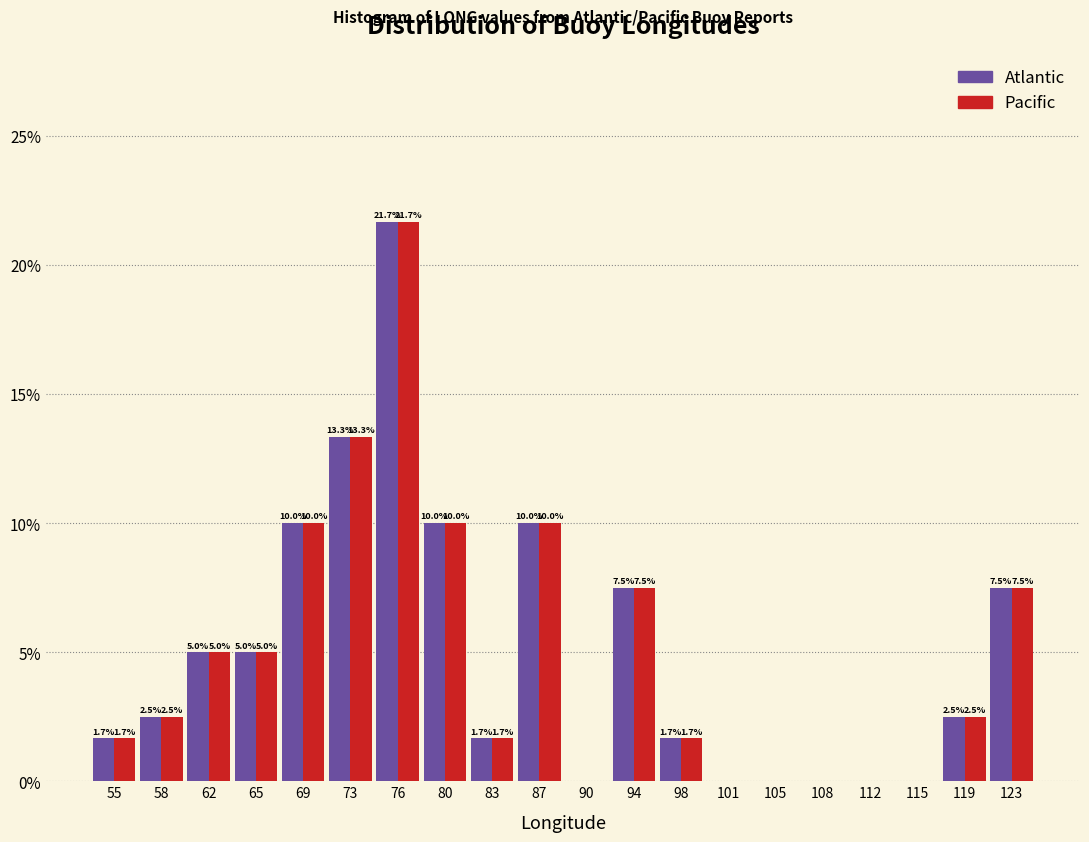

Reading left to right, list all the values displayed in this chart.

Atlantic: 55=1.7	58=2.5	62=5.0	65=5.0	69=10.0	73=13.3	76=21.7	80=10.0	83=1.7	87=10.0	90=0.0	94=7.5	98=1.7	101=0.0	105=0.0	108=0.0	112=0.0	115=0.0	119=2.5	123=7.5
Pacific: 55=1.7	58=2.5	62=5.0	65=5.0	69=10.0	73=13.3	76=21.7	80=10.0	83=1.7	87=10.0	90=0.0	94=7.5	98=1.7	101=0.0	105=0.0	108=0.0	112=0.0	115=0.0	119=2.5	123=7.5